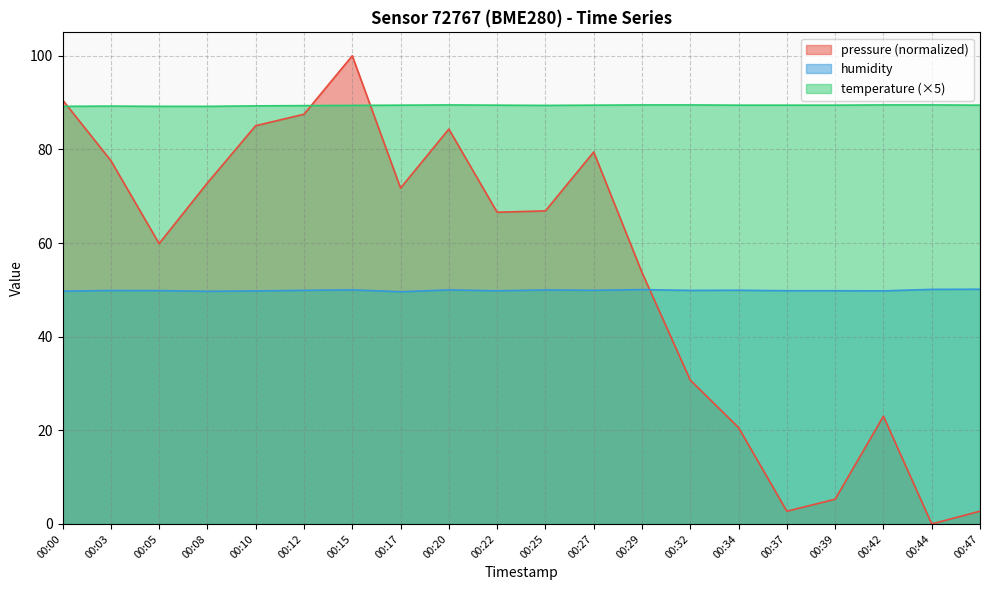

What is the difference between the maximum and second lowest values in the pressure series?

97.3